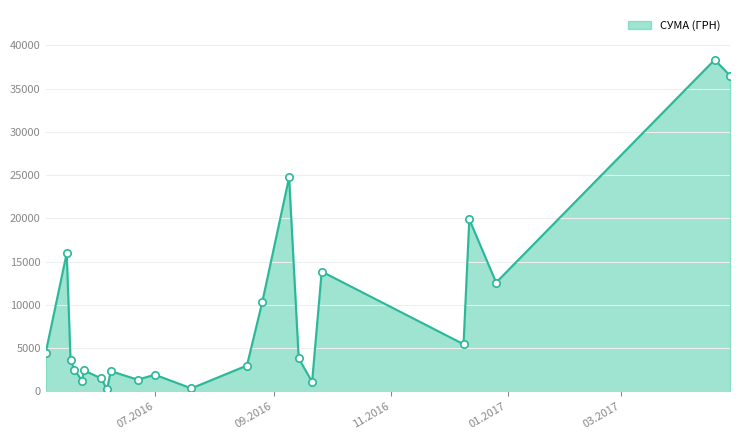

What is the difference between the maximum and minimum values?

38083.2